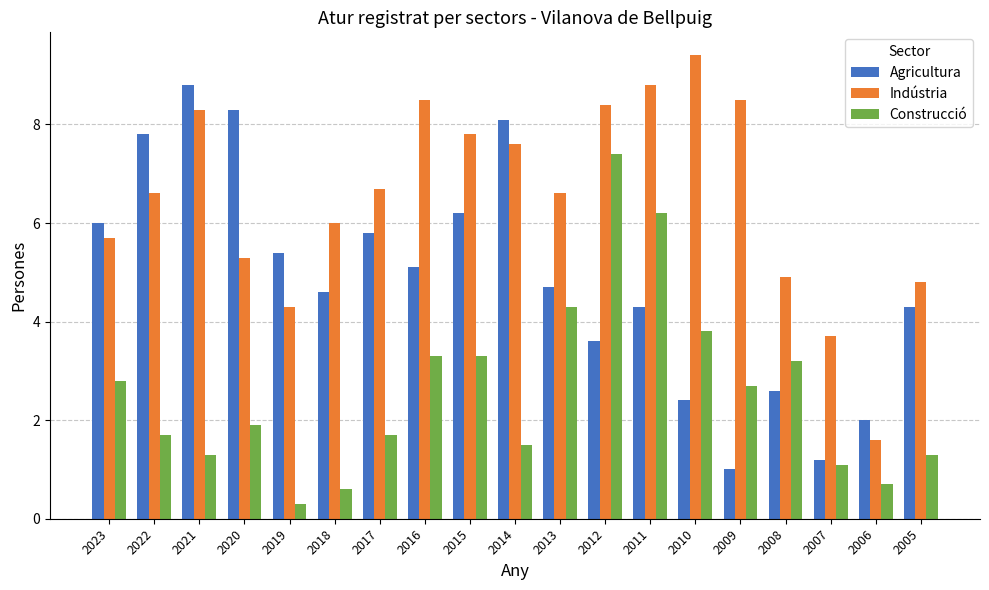

What is the minimum value shown in the chart?

0.3